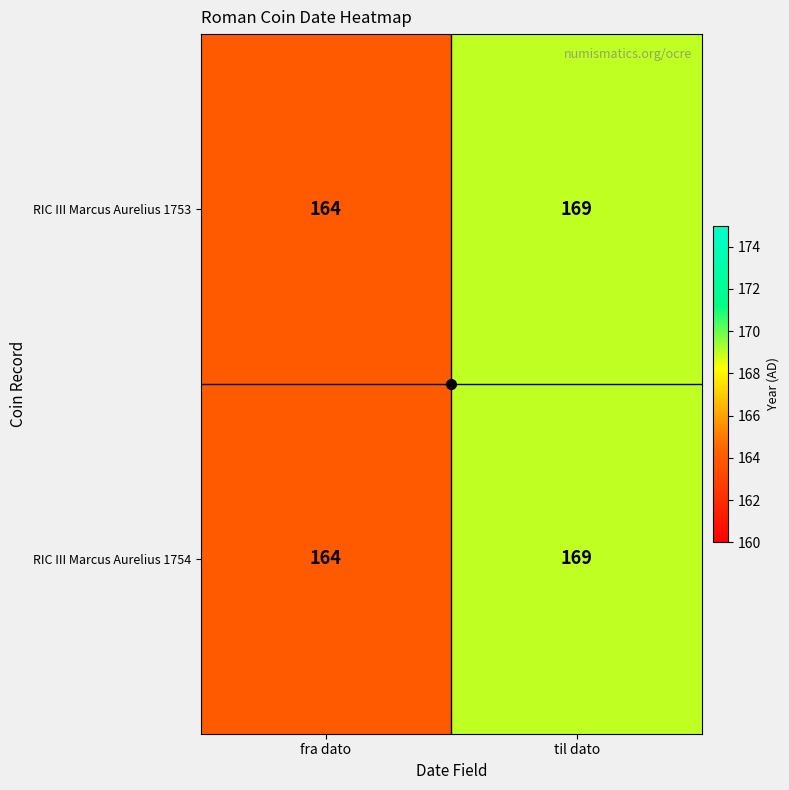

What is the difference between the RIC III Marcus Aurelius 1754 values at fra dato and til dato?

5